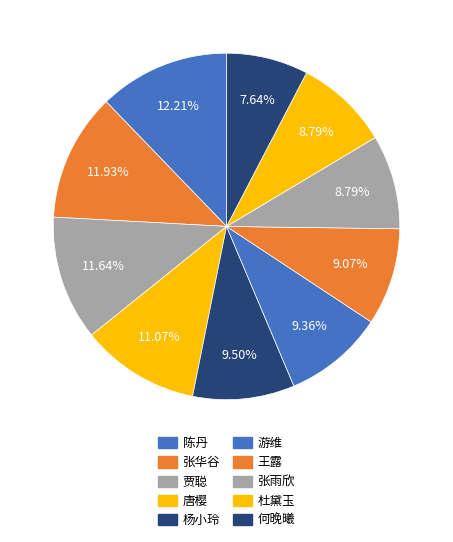

Count the number of slices in the pie.

10